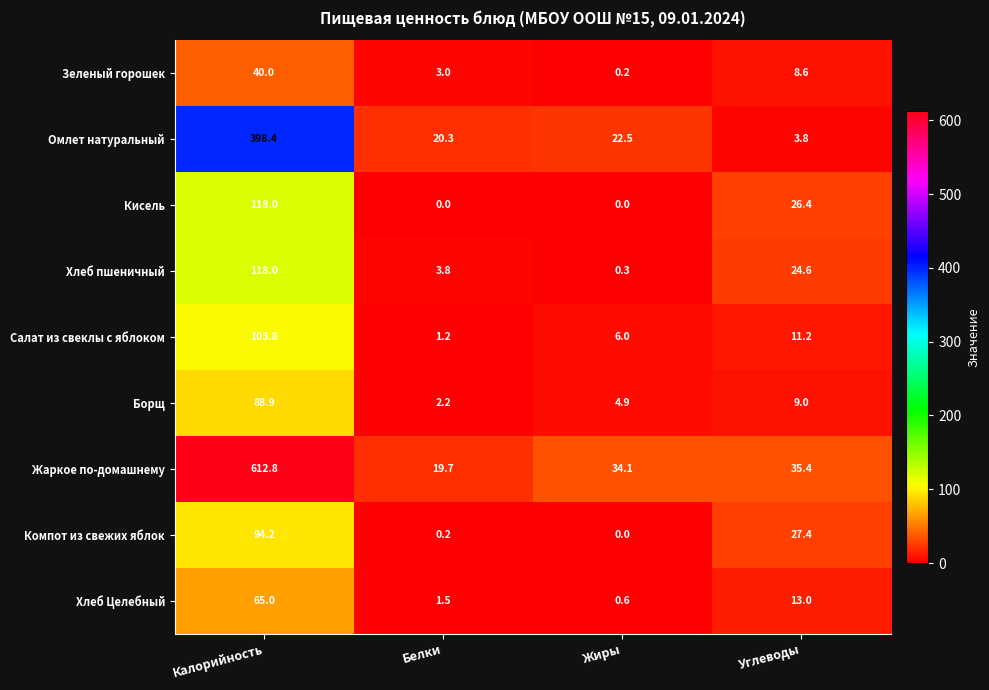

What is the greatest value displayed?

612.8